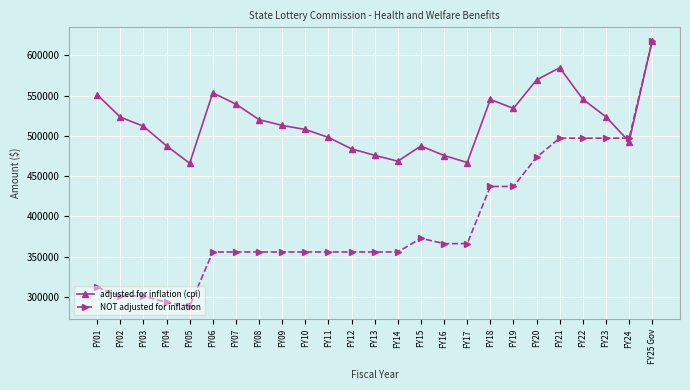

Where is the first local maximum for adjusted for inflation (cpi)?

FY06